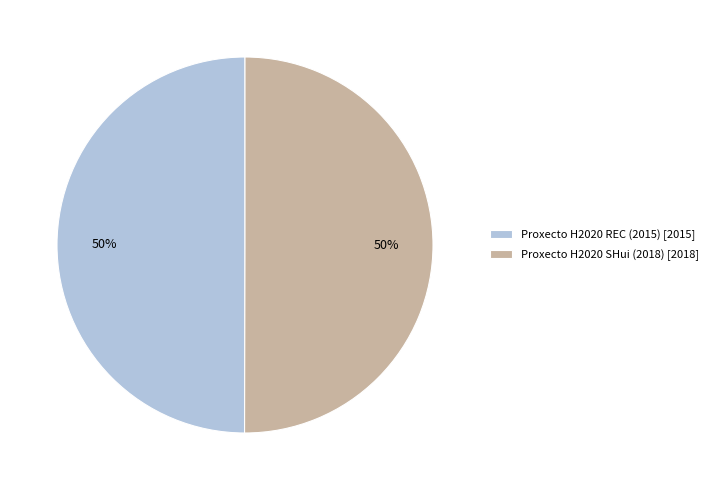

The Proxecto H2020 SHui (2018) slice represents 39% of the pie. True or false?

False